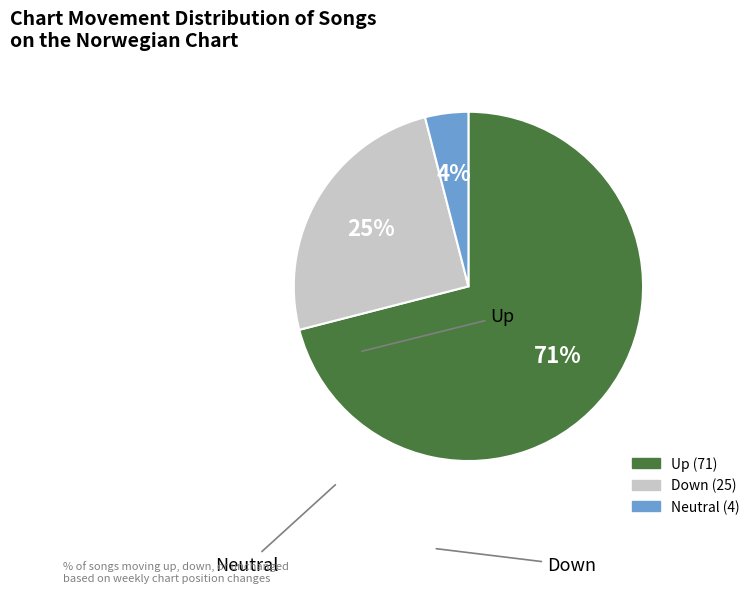

How many segments does this pie chart have?

3